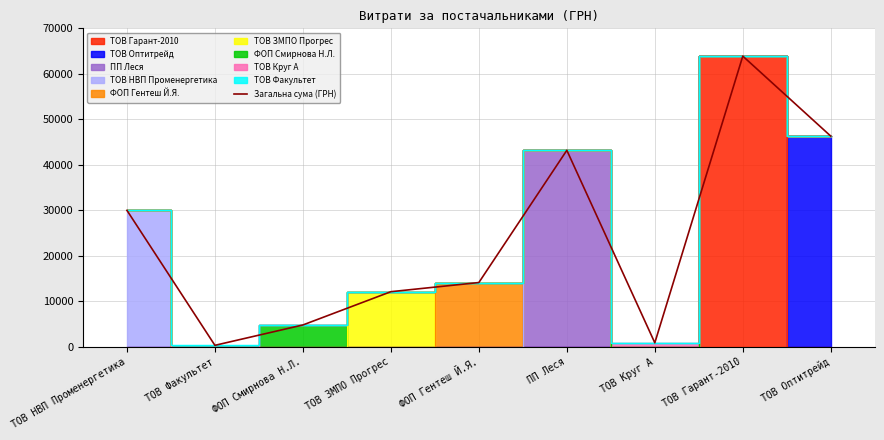

Rank the categories by value from lowest to highest.

ТОВ Факультет, ТОВ Круг А, ФОП Смирнова Н.Л., ТОВ ЗМПО Прогрес, ФОП Гентеш Й.Я., ТОВ НВП Променергетика, ПП Леся, ТОВ Оптитрейд, ТОВ Гарант-2010